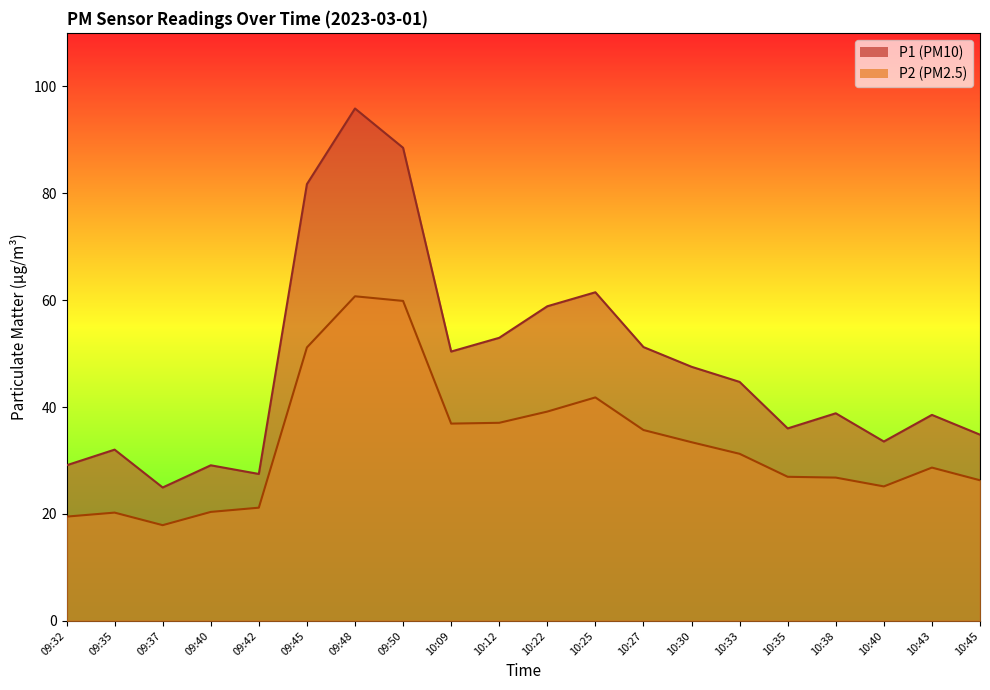

The value of P2 at 10:35 is 26.9. True or false?

True